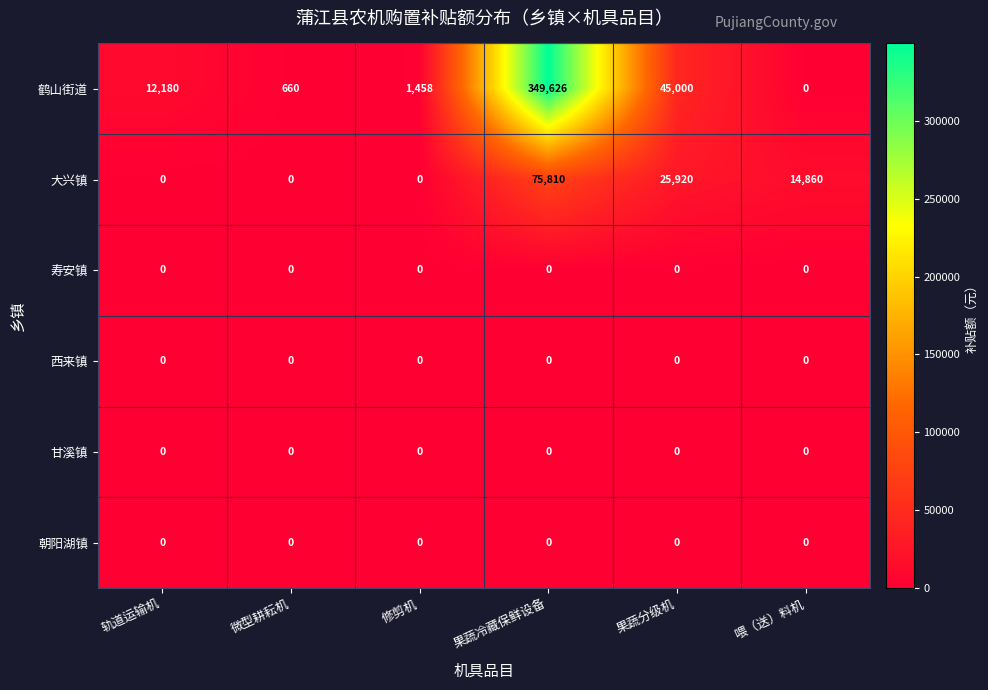

Which series has the largest total across all categories?

鹤山街道